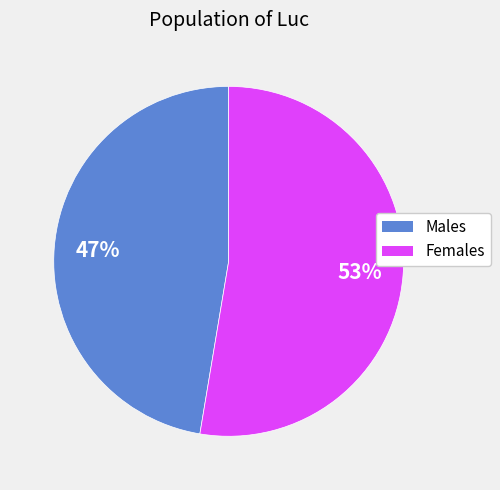

Does any single category account for the majority?

Yes